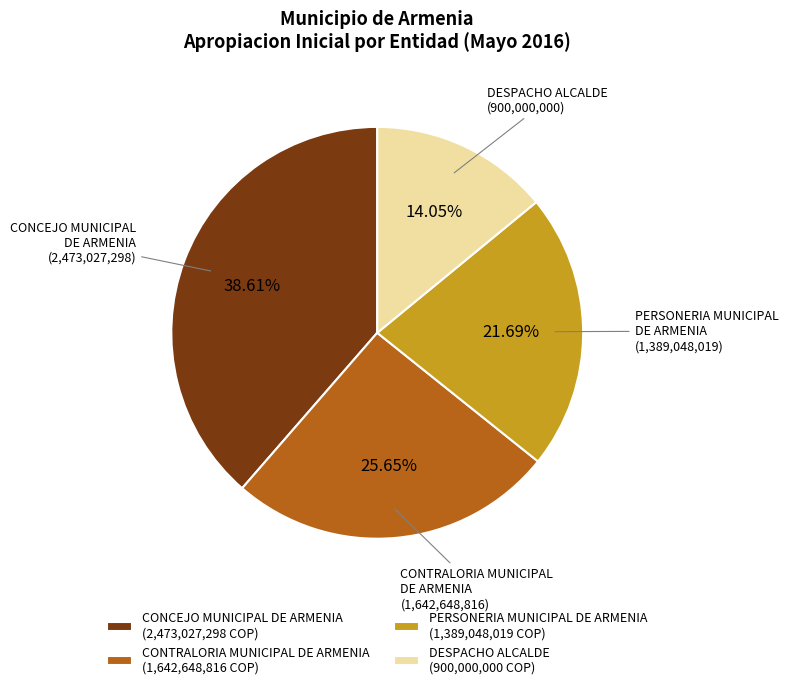

Combined, do CONTRALORIA MUNICIPAL DE ARMENIA and CONCEJO MUNICIPAL DE ARMENIA account for over 50%?

Yes